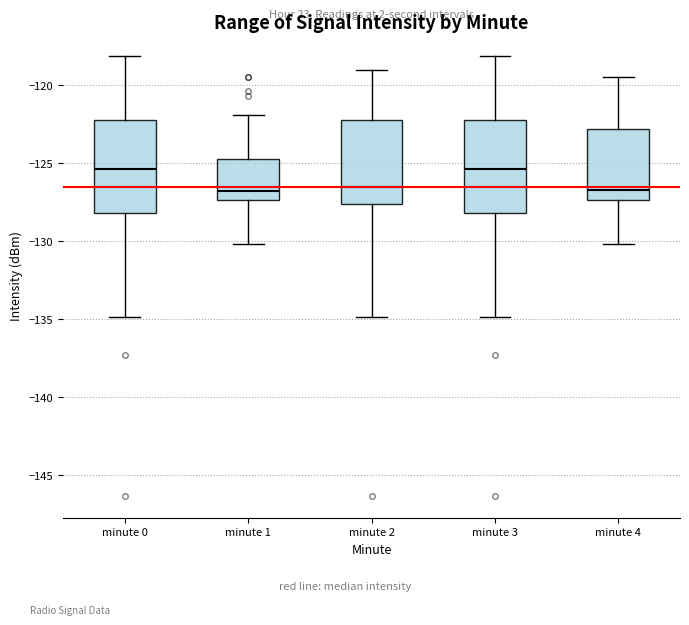

Reading left to right, read every box against the y-axis: the position of its median line, the range the box covers, and the ends of its whiskers. The values are not printed on the chart, so give them approximately, as read against the axis.

minute 0: median -125.5, box -128.0 to -122.0, whiskers -135.0 to -118.0
minute 1: median -126.5, box -127.5 to -124.5, whiskers -130.0 to -122.0
minute 2: median -126.5, box -127.5 to -122.0, whiskers -135.0 to -119.0
minute 3: median -125.5, box -128.0 to -122.0, whiskers -135.0 to -118.0
minute 4: median -126.5, box -127.5 to -123.0, whiskers -130.0 to -119.5